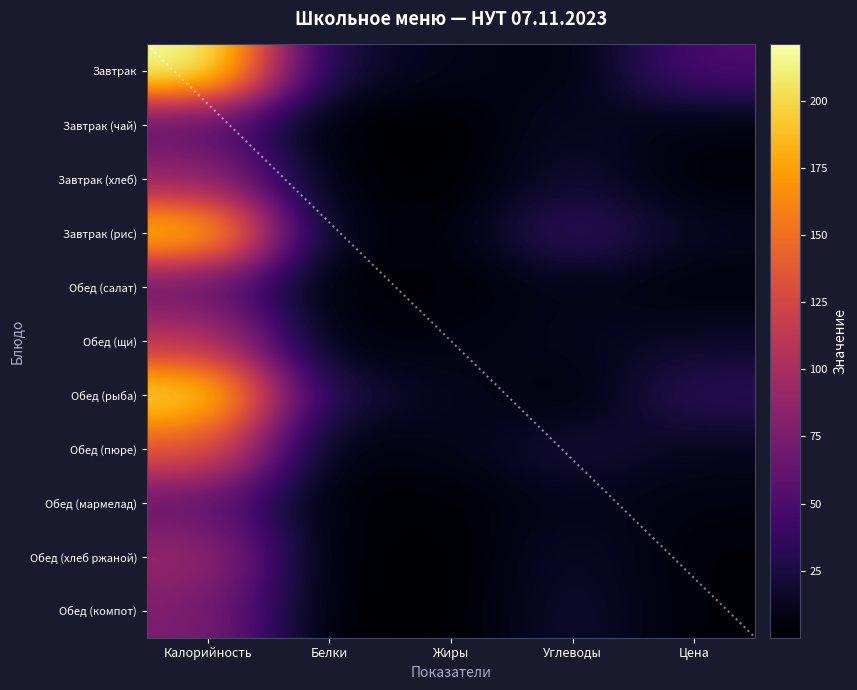

Which series has the largest total across all categories?

Завтрак